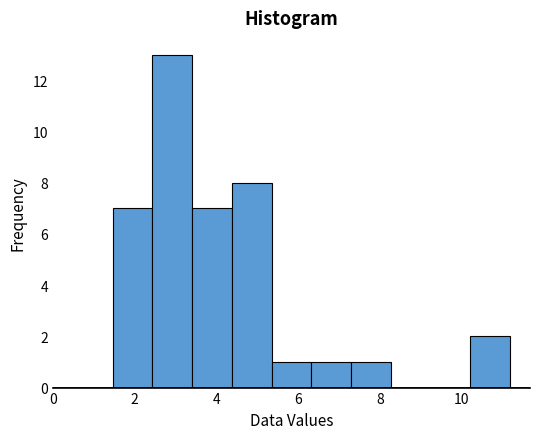

Reading left to right, transcribe this chart: for each bar, give the range it covers on the x-axis and its height. Neither the bar edges nor the heights are printed on the chart, so give them approximately, as read against the axes.

1.4 to 2.4: 7
2.4 to 3.4: 13
3.4 to 4.4: 7
4.4 to 5.4: 8
5.4 to 6.4: 1
6.4 to 7.2: 1
7.2 to 8.2: 1
8.2 to 9.2: 0
9.2 to 10.2: 0
10.2 to 11.2: 2